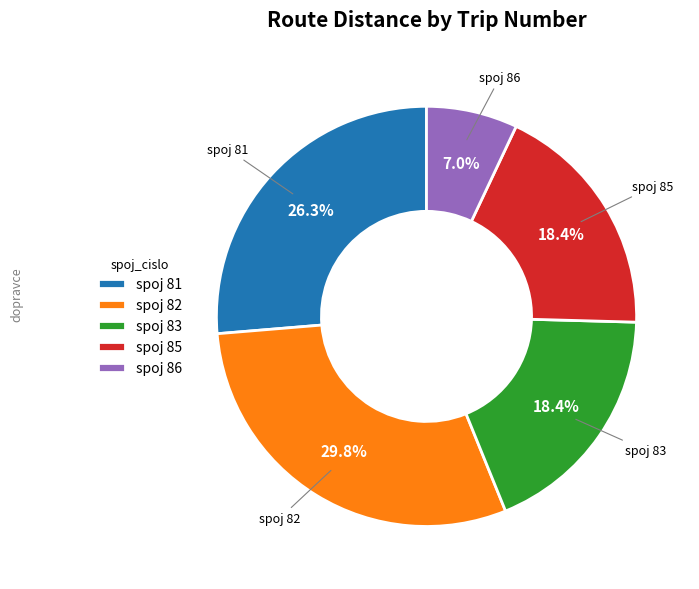

What percentage is NOT represented by spoj 82?

70.2%